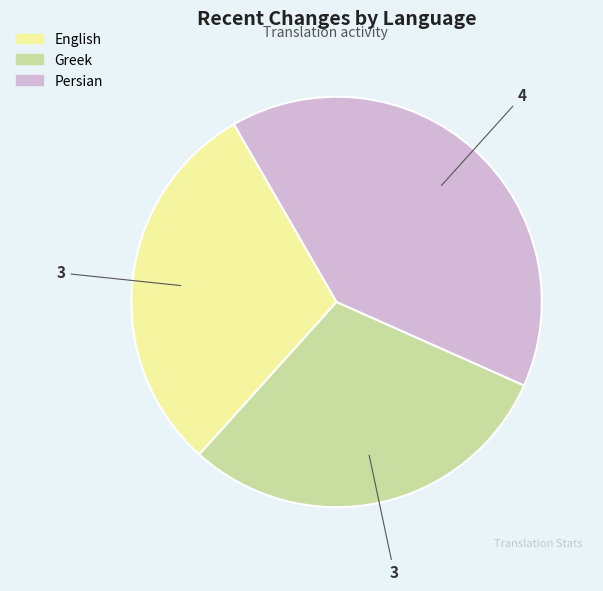

Combined, do Greek and Persian account for over 50%?

Yes